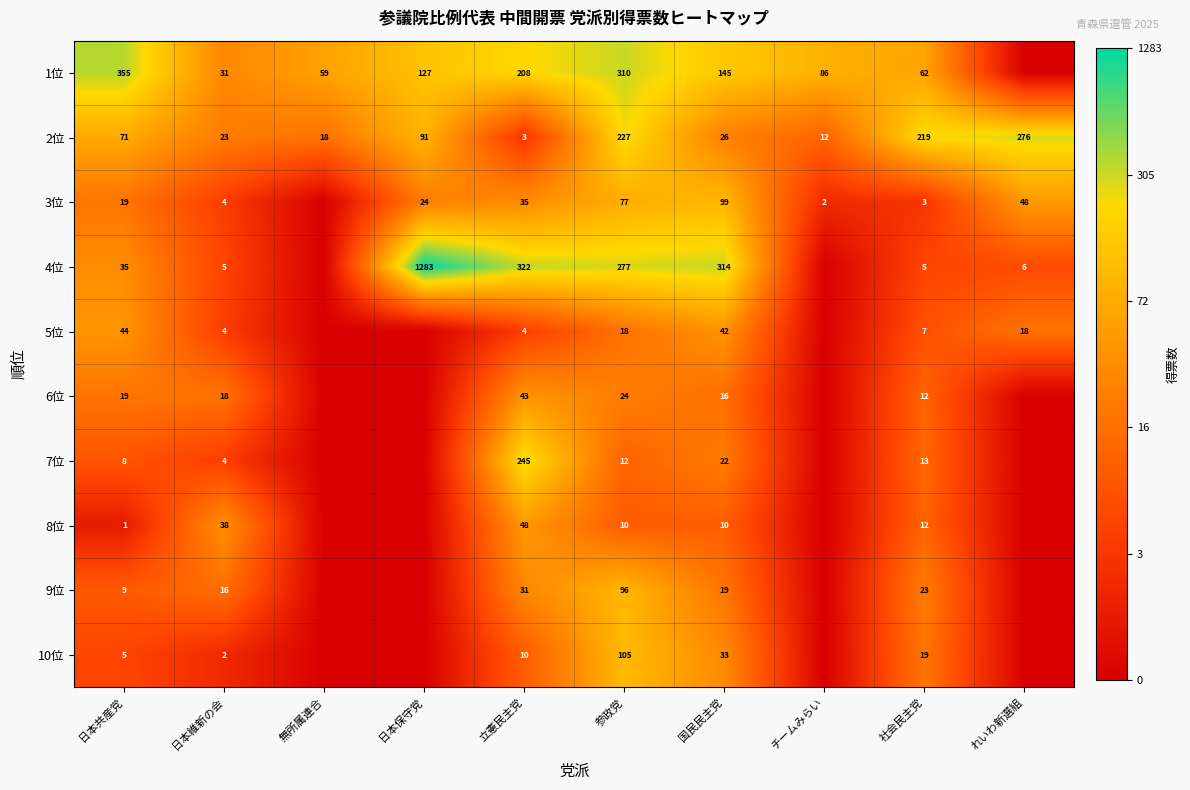

At how many categories does at least one series exceed 3?

10